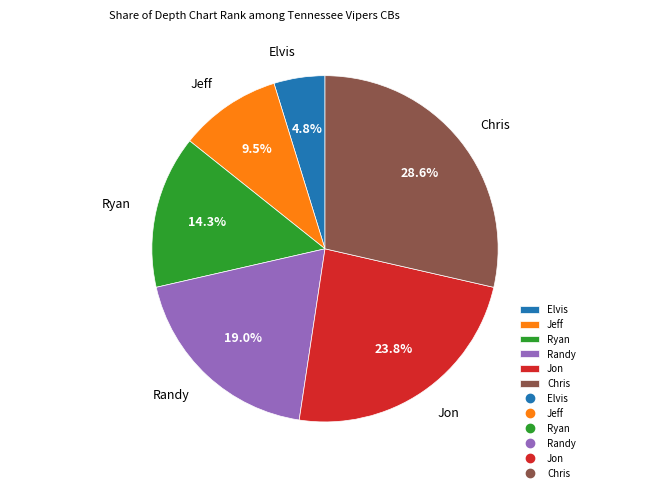

Between Randy and Jon, which is larger?

Jon